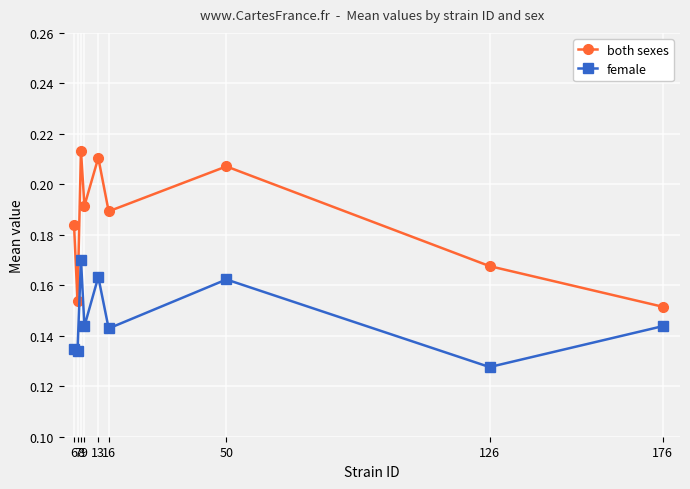

The female series shows 0.2 at 126. True or false?

False